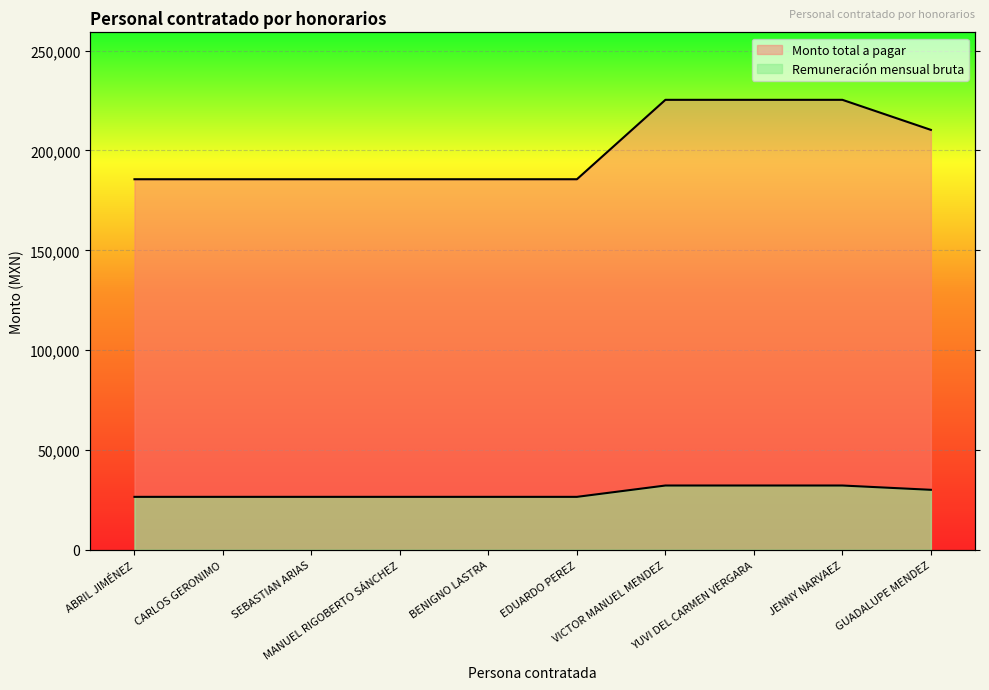

Reading right to left, extract all data points from this chart.

Remuneración mensual bruta: 210308.0	225362.5	225362.5	225362.5	185590.7	185590.7	185590.7	185590.7	185590.7	185590.7
Monto total a pagar: 30044.0	32194.6	32194.6	32194.6	26513.0	26513.0	26513.0	26513.0	26513.0	26513.0